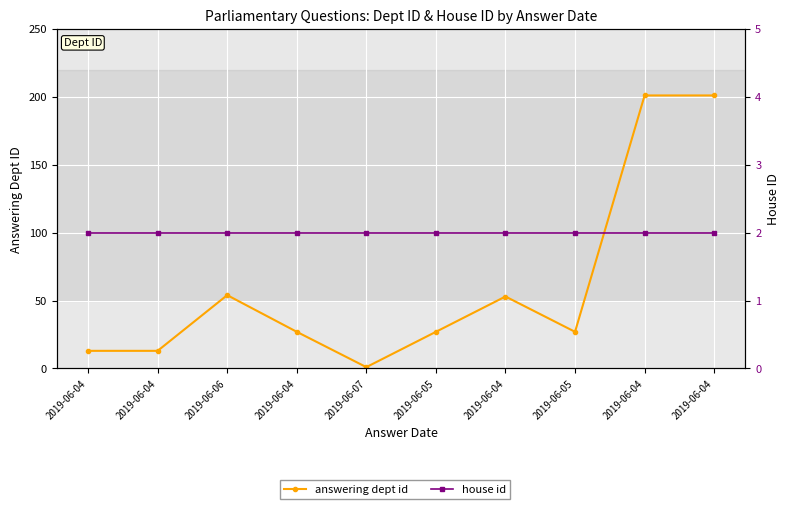

The house id series shows 2 at 2019-06-04. True or false?

True